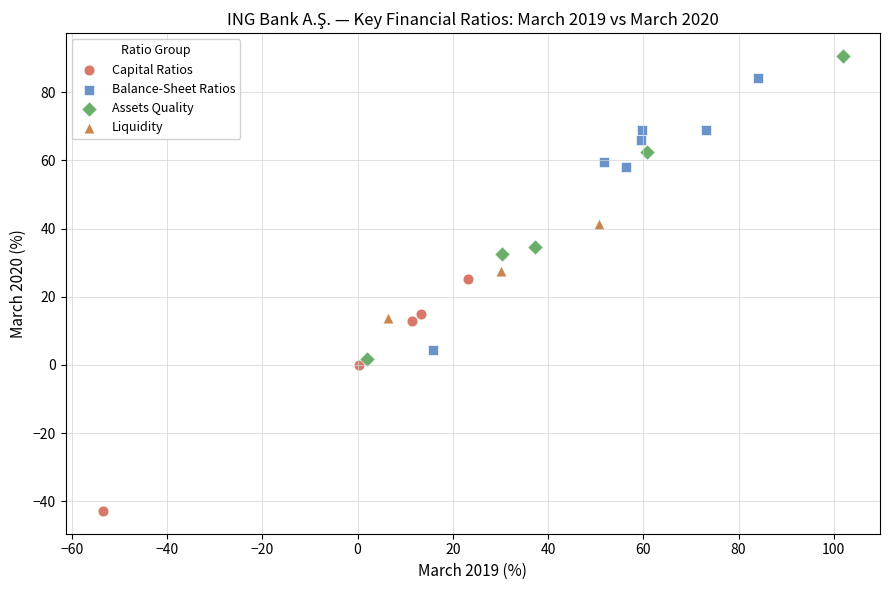

Which series has the largest Y range (max minus min)?

Assets Quality